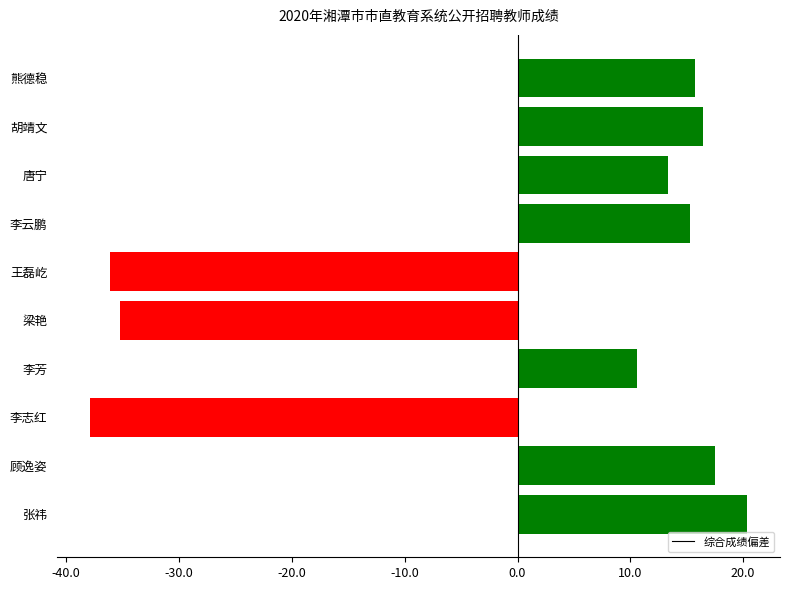

Between 李志红 and 张祎, which is larger?

张祎